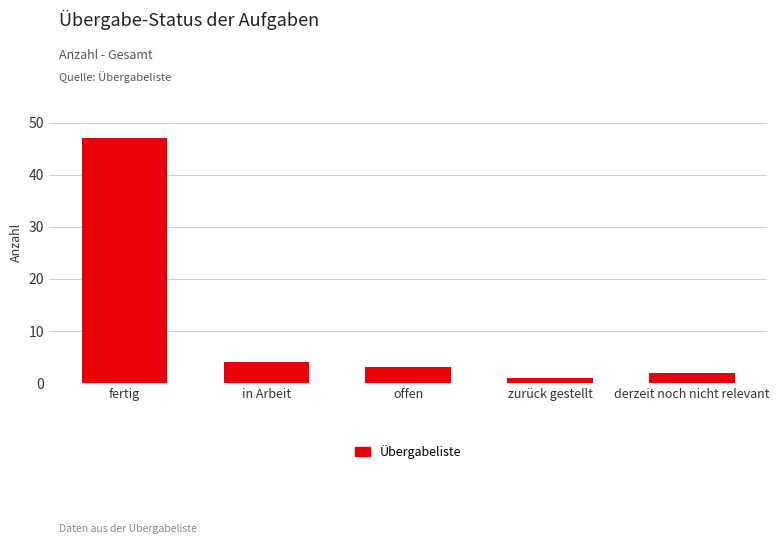

Reading left to right, transcribe all the data shown in this chart.

47	4	3	1	2